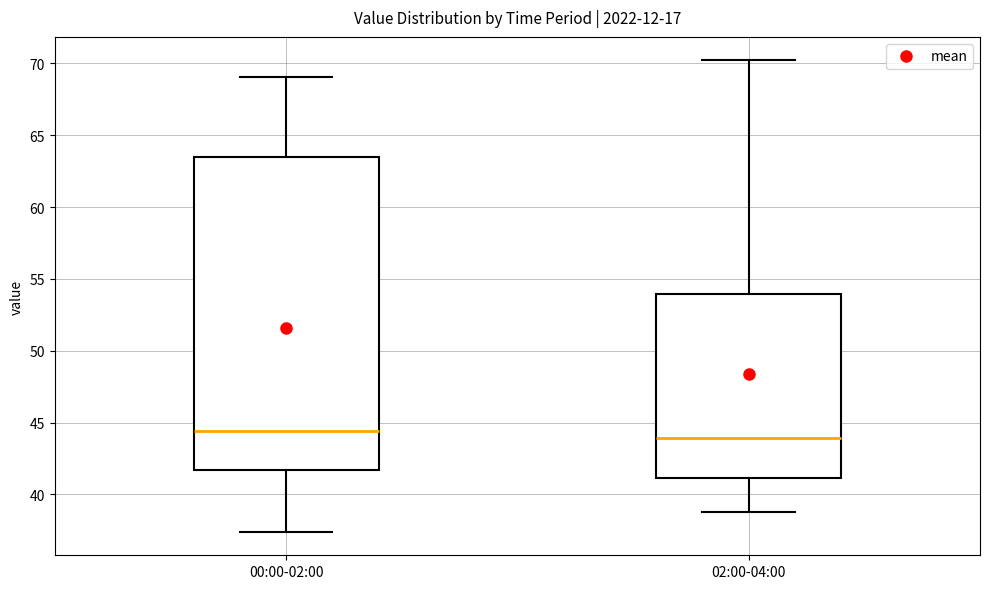

Reading left to right, read every box against the y-axis: the position of its median line, the range the box covers, and the ends of its whiskers. The values are not printed on the chart, so give them approximately, as read against the axis.

00:00-02:00: median 44.5, box 41.5 to 63.5, whiskers 37.5 to 69.0
02:00-04:00: median 44.0, box 41.0 to 54.0, whiskers 39.0 to 70.0